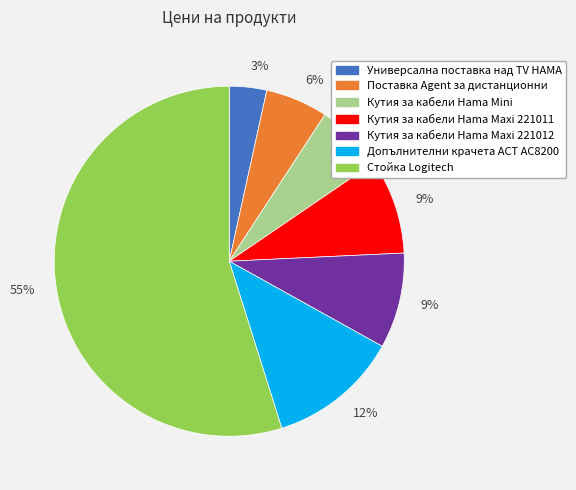

Is there any slice that represents more than half of the pie?

Yes